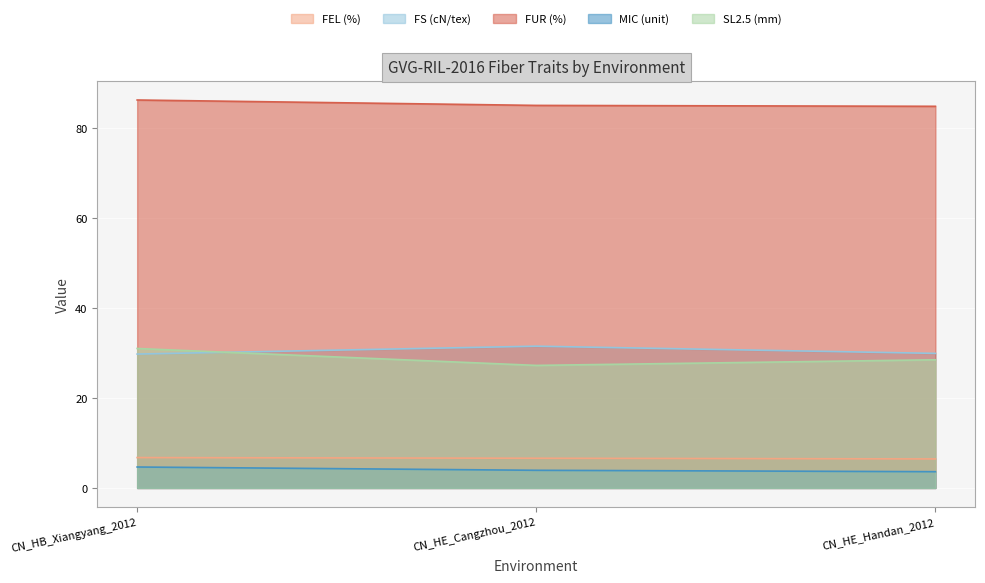

What is the total value across all series at CN_HE_Cangzhou_2012?

154.3